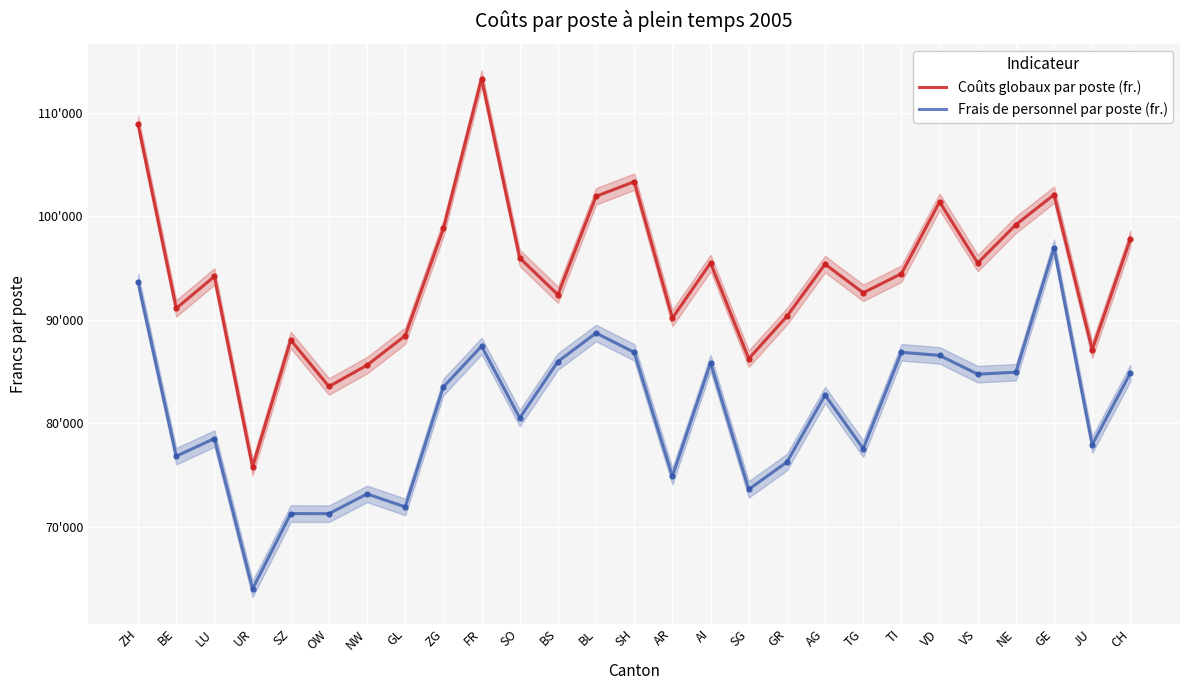

What are all the series names shown in the legend?

Coûts globaux par poste (fr.), Frais de personnel par poste (fr.)